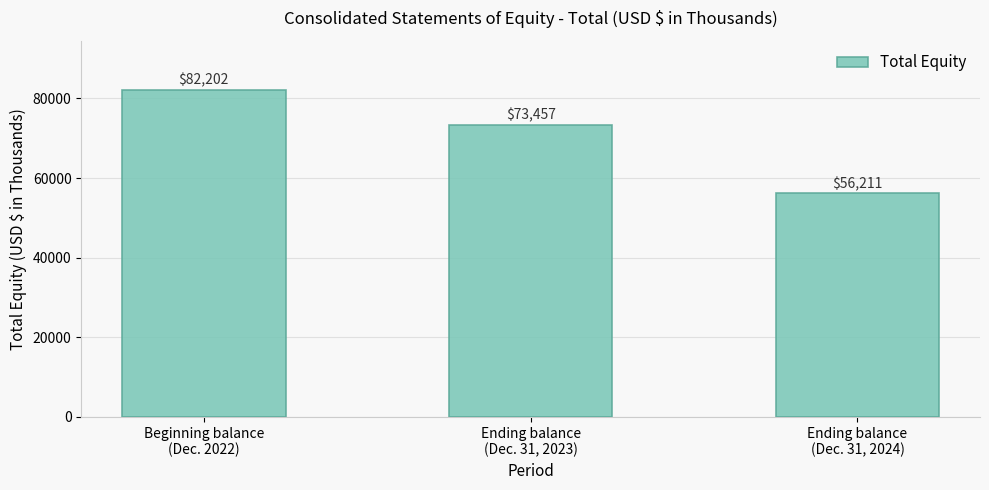

What is the average value?

70623